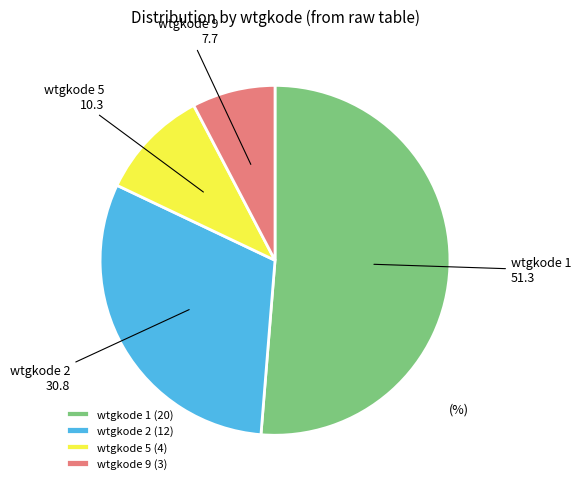

Approximately how many times larger is the value at wtgkode 5 compared to wtgkode 2?

0.3